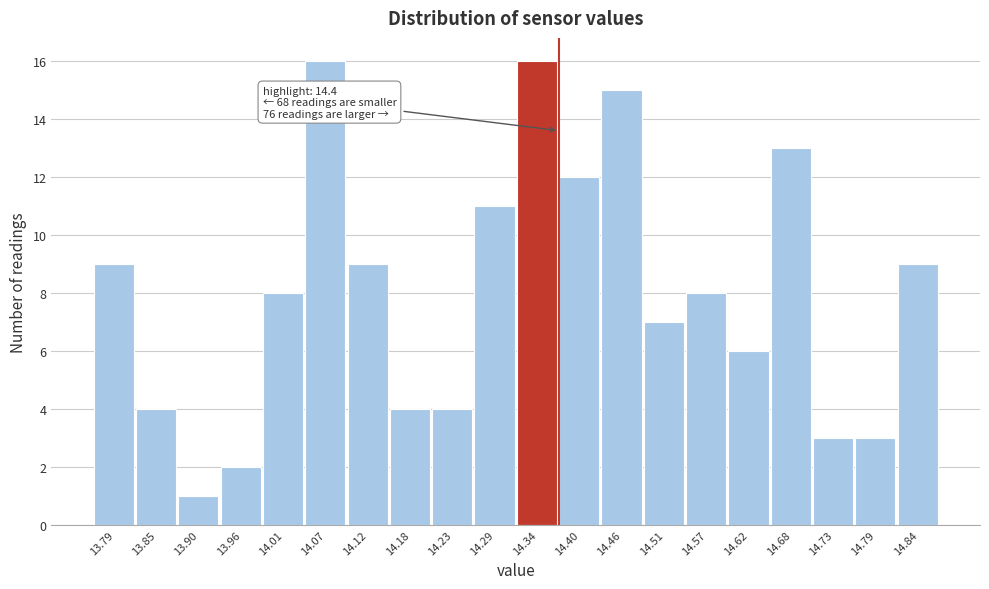

Reading left to right, what are all the values shown in this chart?

9	4	1	2	8	16	9	4	4	11	16	12	15	7	8	6	13	3	3	9